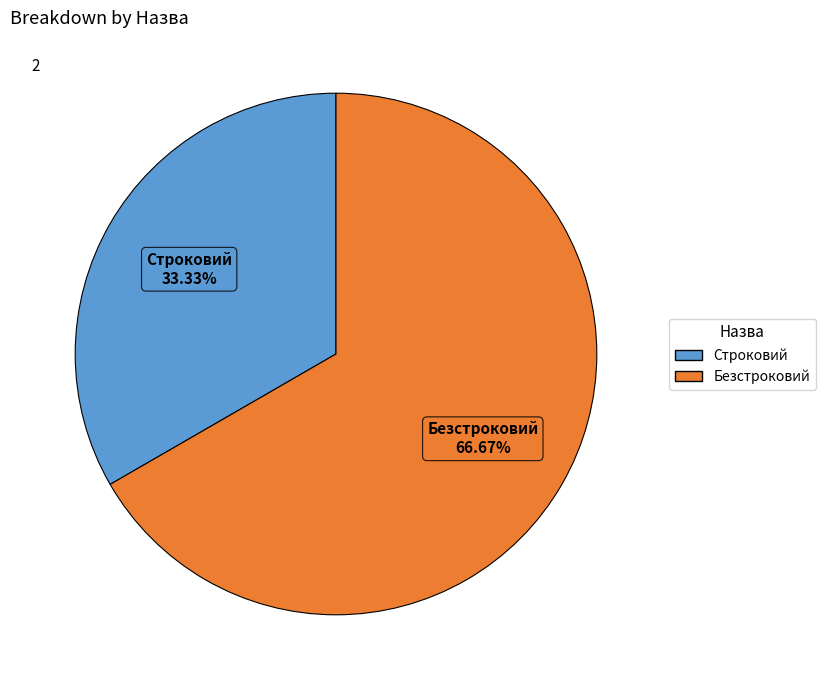

To the nearest percent, what portion does Строковий represent?

33%